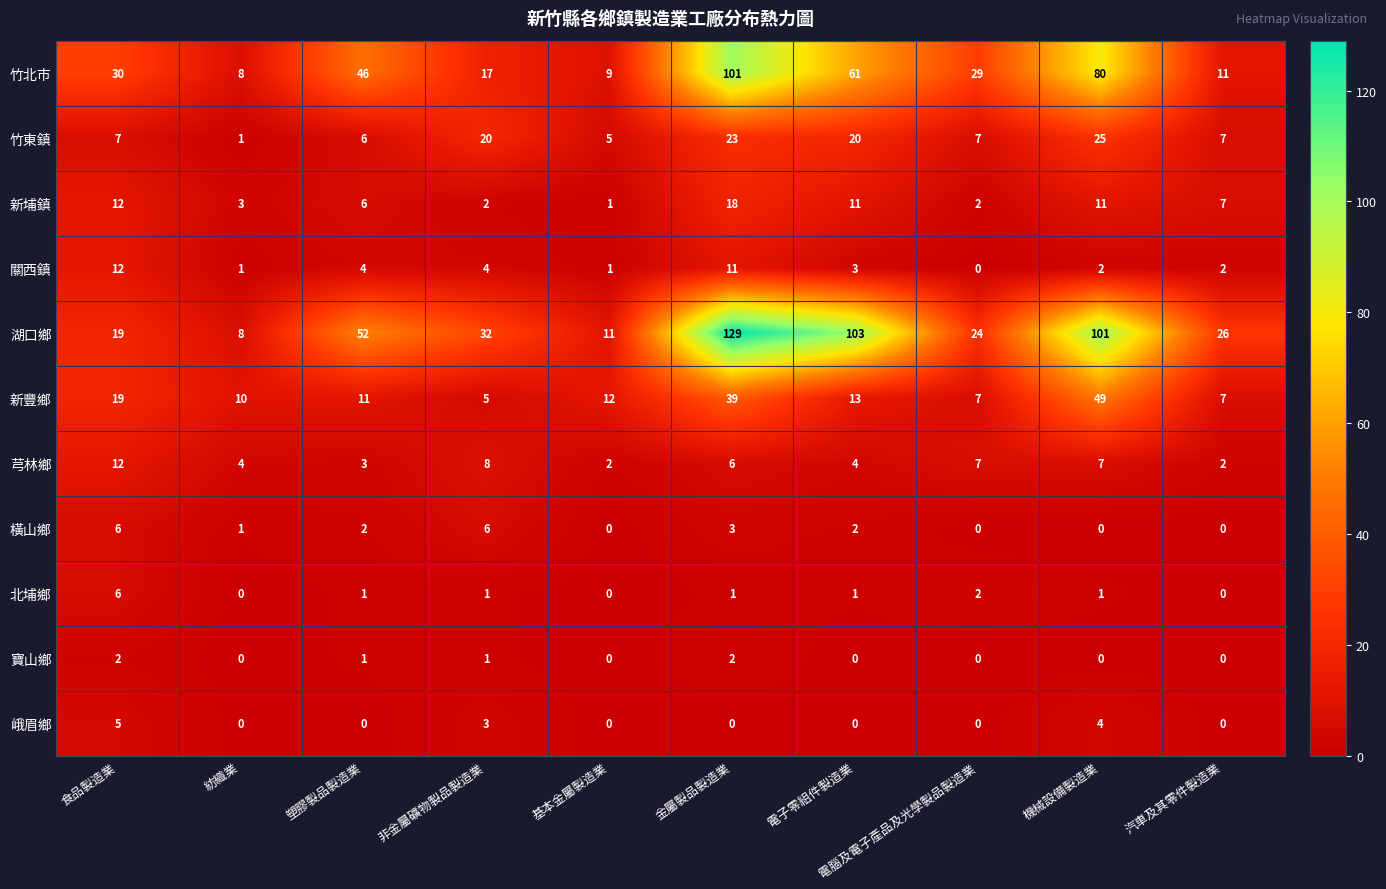

Between 非金屬礦物製品製造業 and 汽車及其零件製造業, which series saw the biggest shift?

竹東鎮